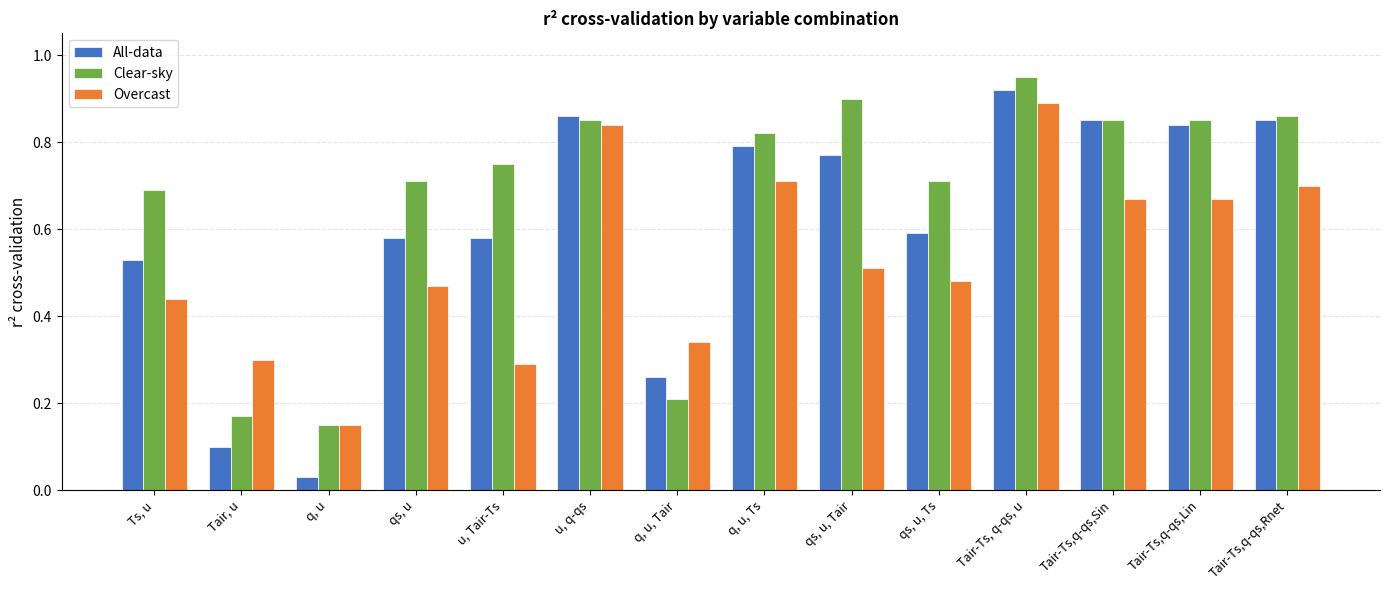

What is the sum of all All-data values?

8.6